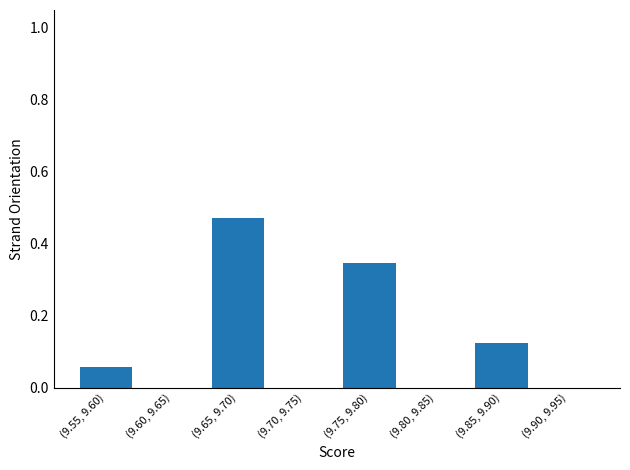

At which category does the chart reach its peak across all series?

(9.65, 9.70)